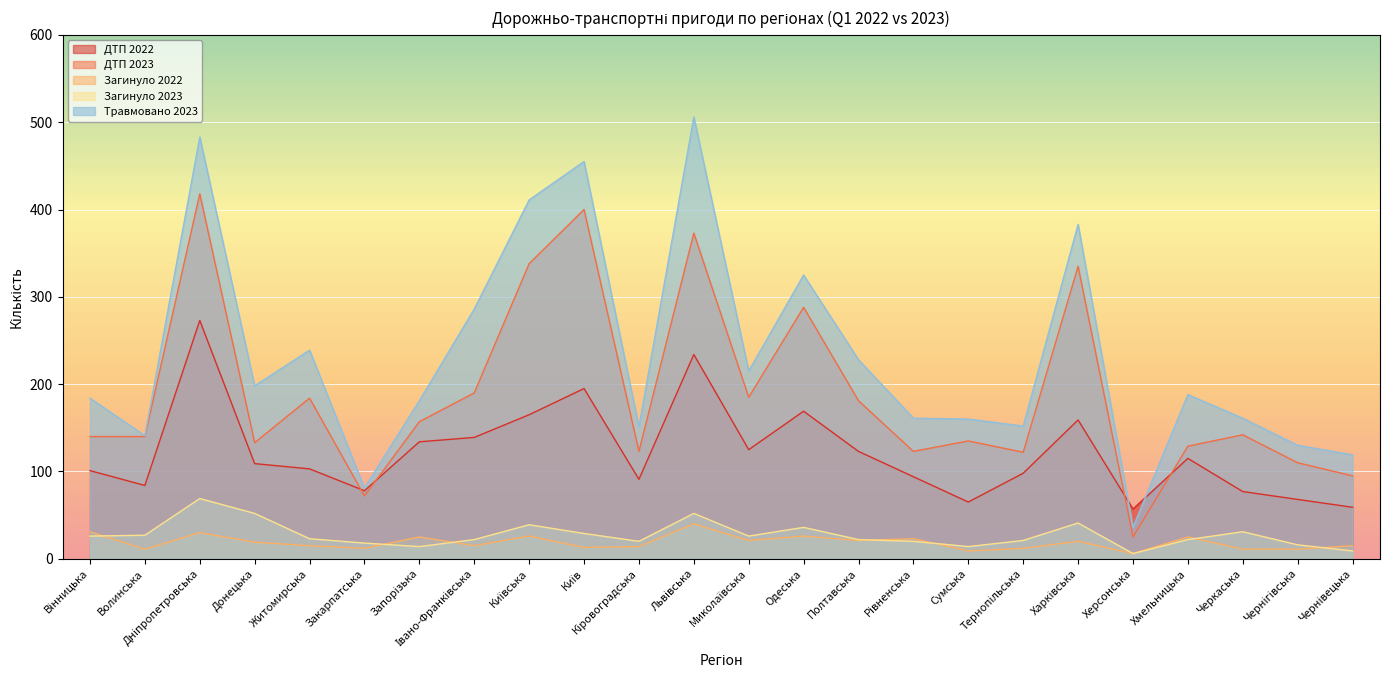

At how many categories does at least one series exceed 404?

4